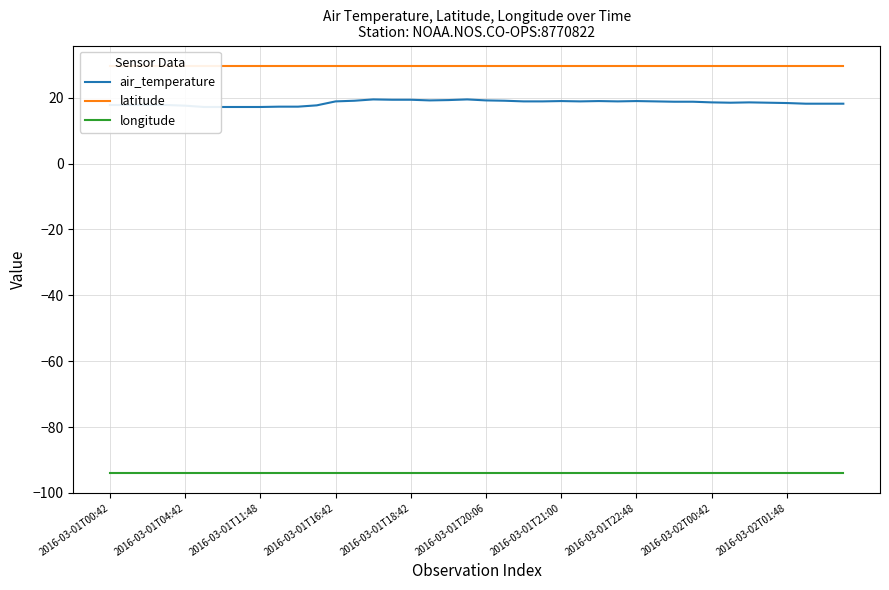

What is the sum of all latitude values?

1187.6